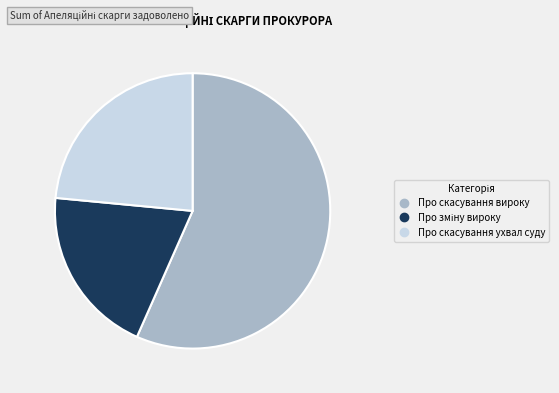

Which category has the biggest portion of the pie?

Про скасування вироку